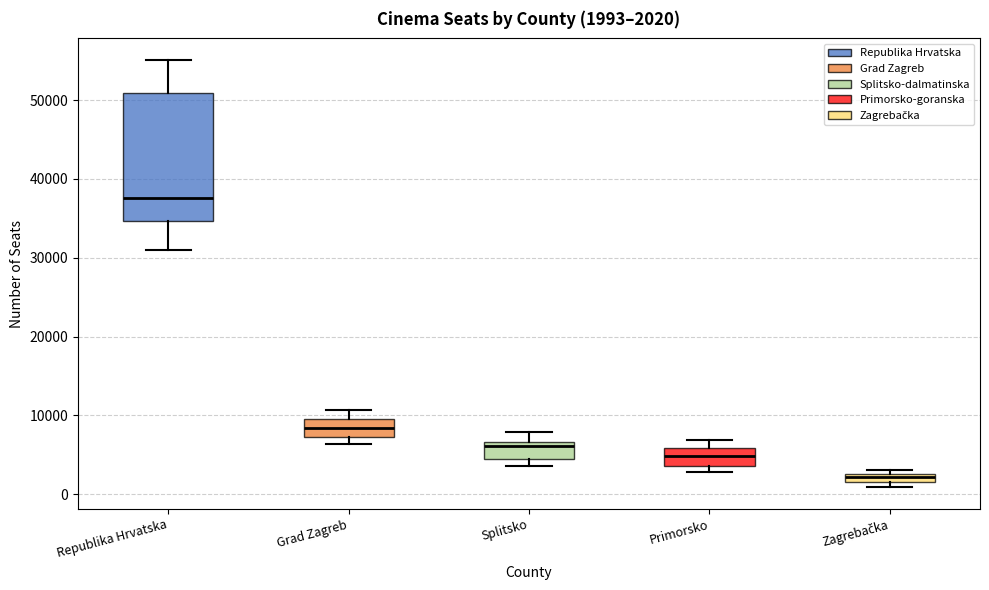

Which box's median line is the highest?

Republika Hrvatska